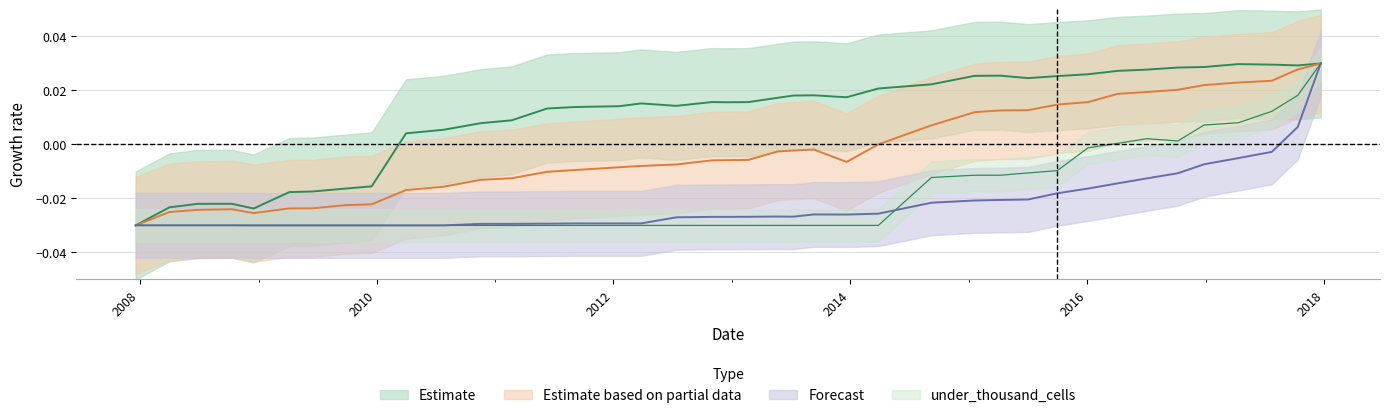

What is the sum of all under_hundred_cells values?

-0.9